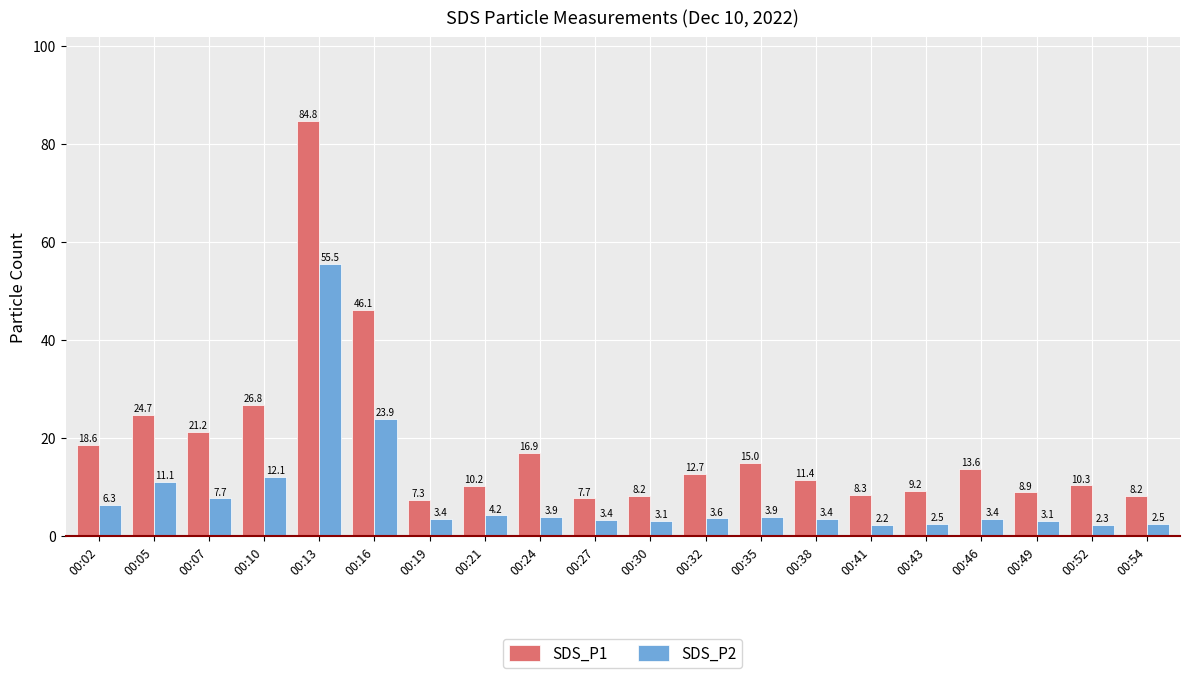

What is the spread (max minus min) of values at 00:24?

13.0